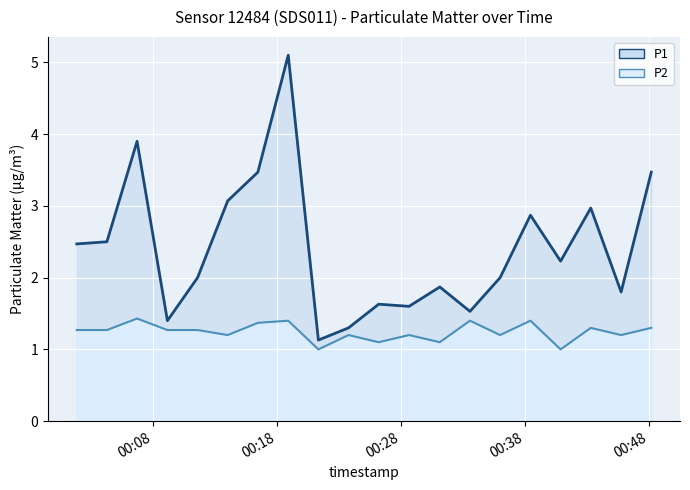

How many interior local peaks does the P1 line series have?

6